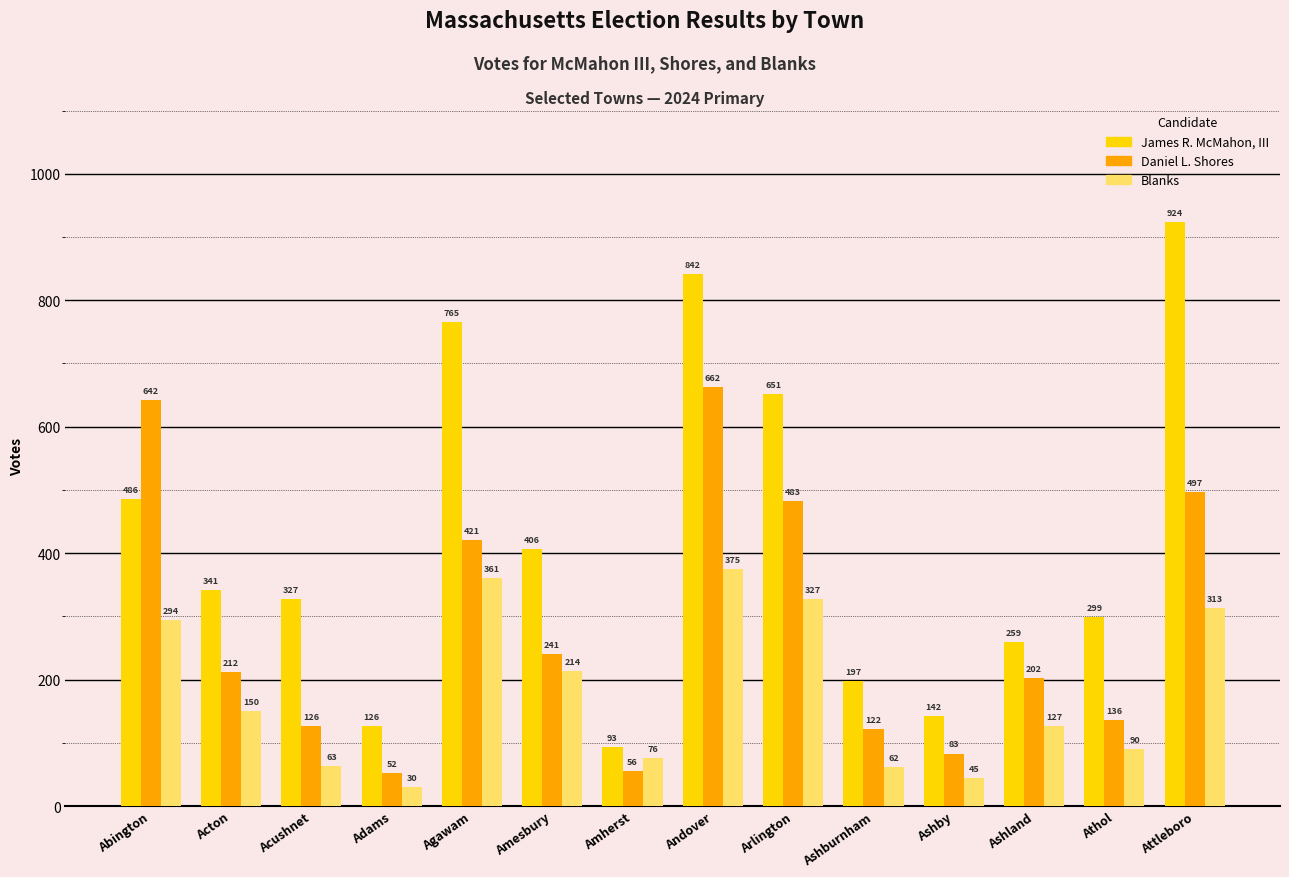

The value of James R. McMahon, III at Attleboro is 924. True or false?

True